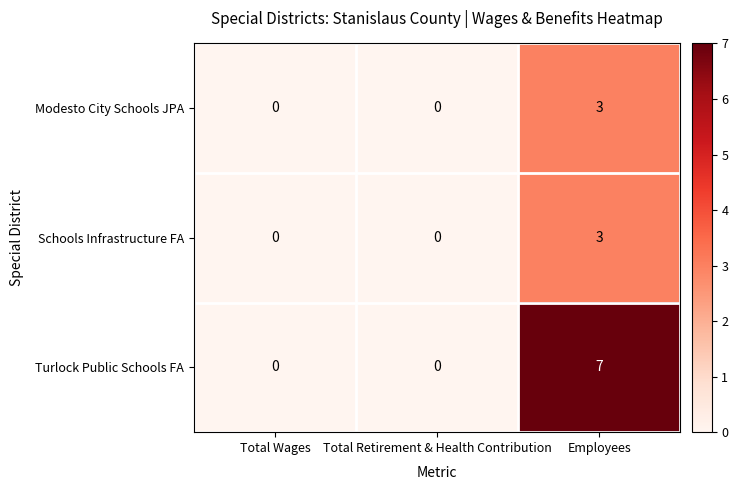

Reading right to left, list all the values displayed in this chart.

Modesto City Schools JPA: 3	0	0
Schools Infrastructure FA: 3	0	0
Turlock Public Schools FA: 7	0	0